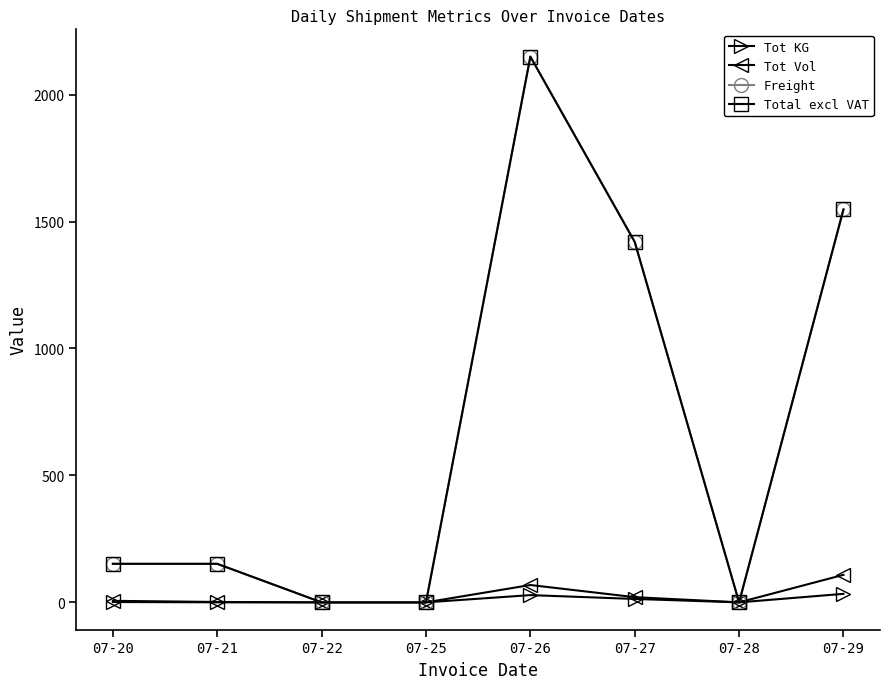

True or false: Freight and Tot Vol intersect in this chart.

False